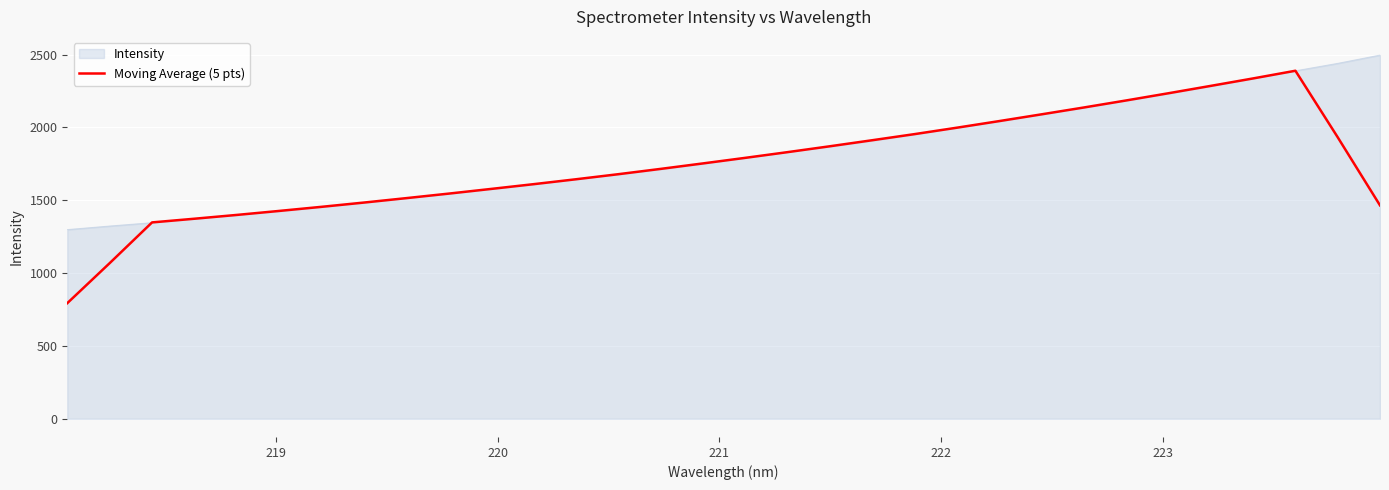

What is the highest value of the Moving Average (5 pts) series?

2388.9